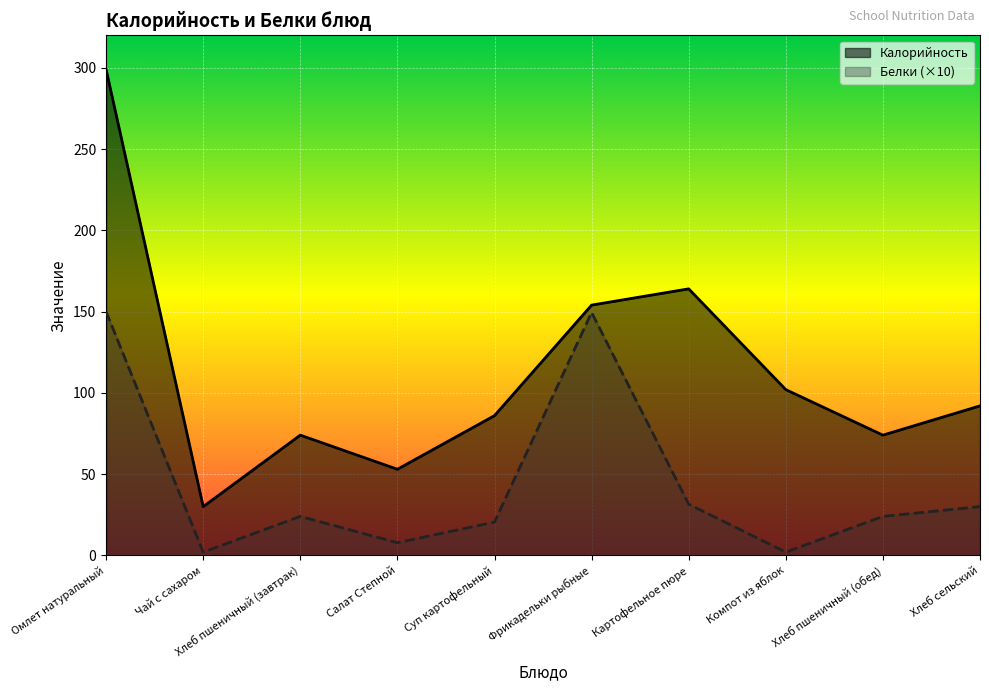

What is the average value of the Калорийность series?

112.8